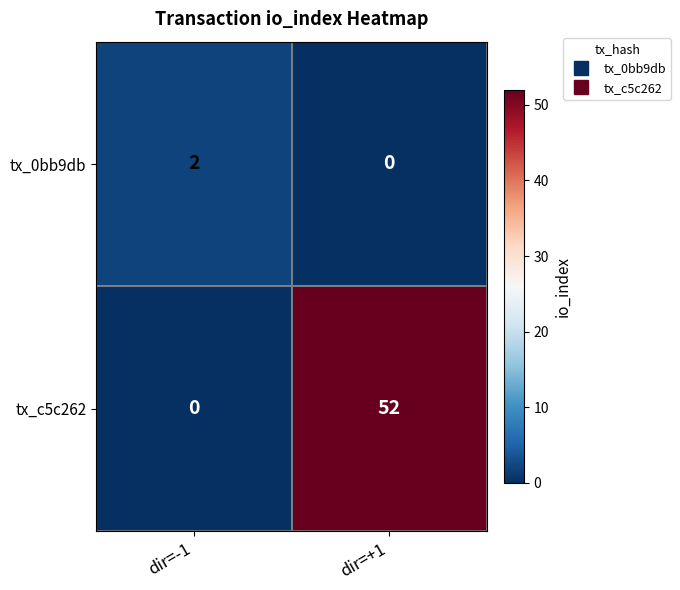

Is the value of tx_c5c262 at dir=+1 greater than the value of tx_0bb9db at dir=-1?

Yes